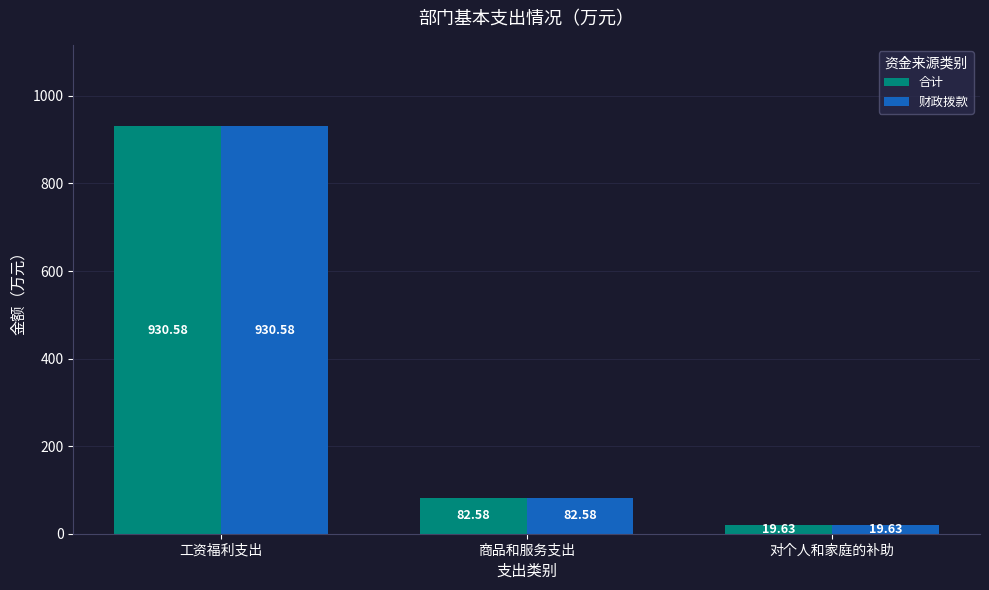

Is it true that 合计 equals 930.6 at 工资福利支出?

True